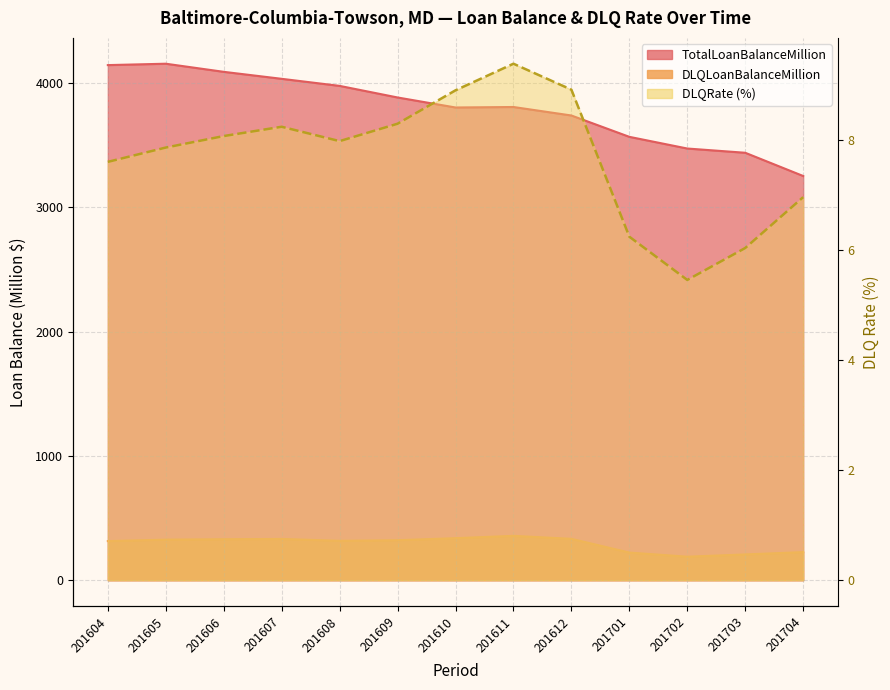

At how many categories does at least one series exceed 3534?

10